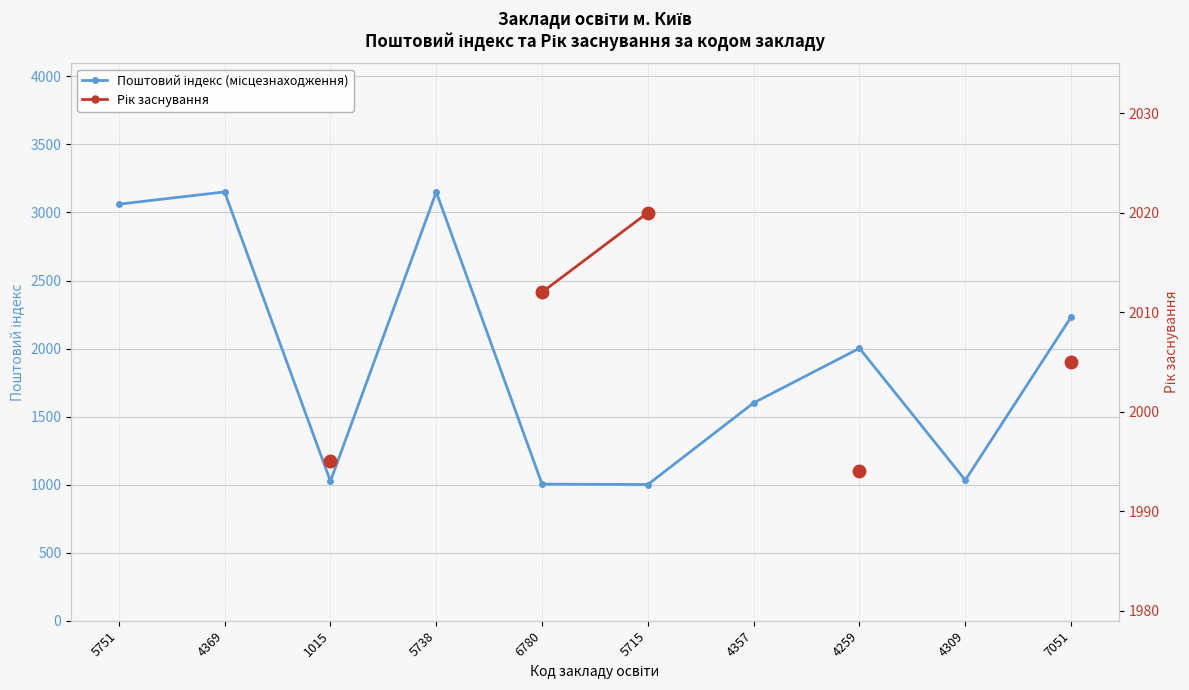

True or false: Поштовий індекс (місцезнаходження) and Рік заснування cross at least once.

False